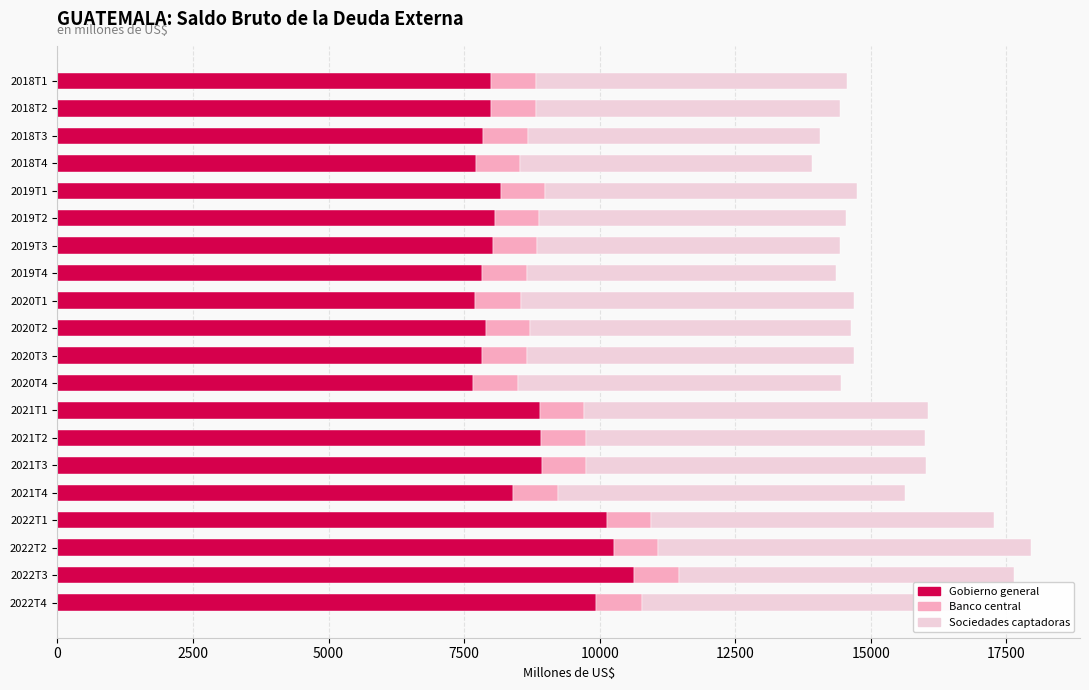

What is the sum of all Gobierno general values?

170871.8